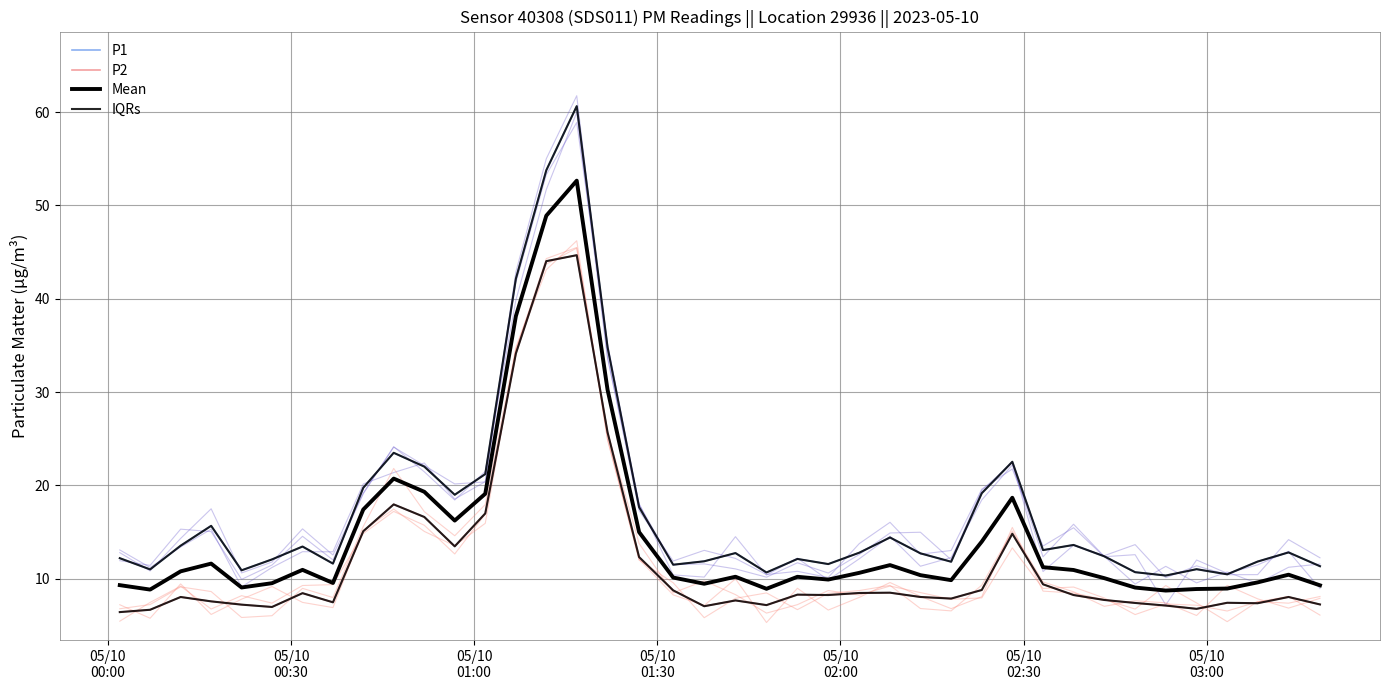

True or false: IQRs and P2 intersect in this chart.

False